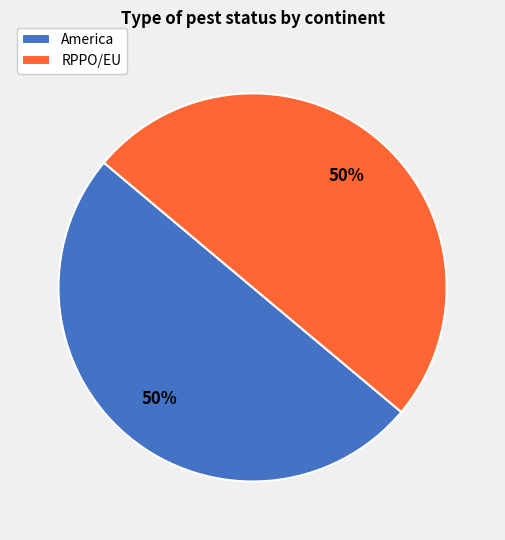

To the nearest percent, what portion does RPPO/EU represent?

50%